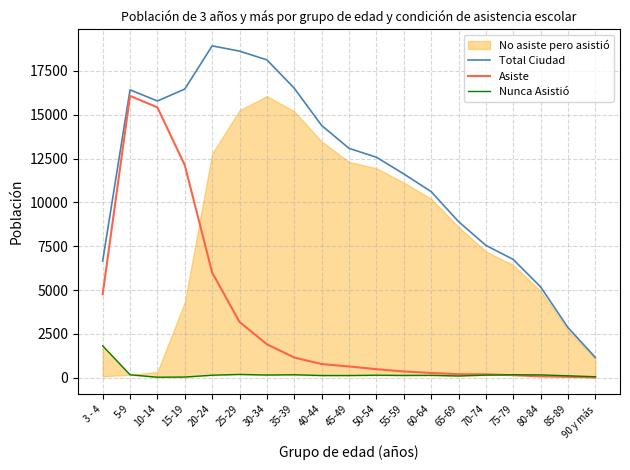

Which category has the lowest value across all series?

90 y más